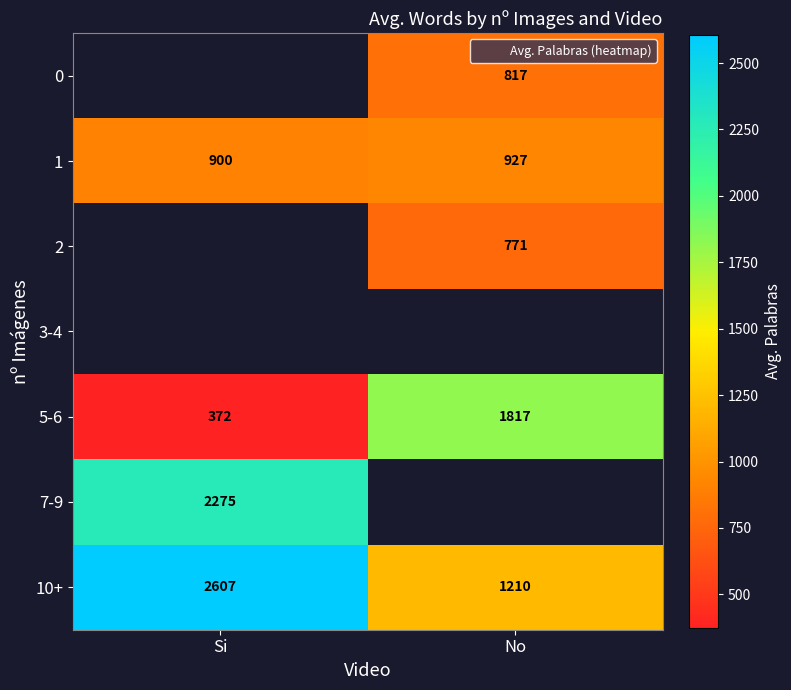

The 1 series shows 538.5 at No. True or false?

False